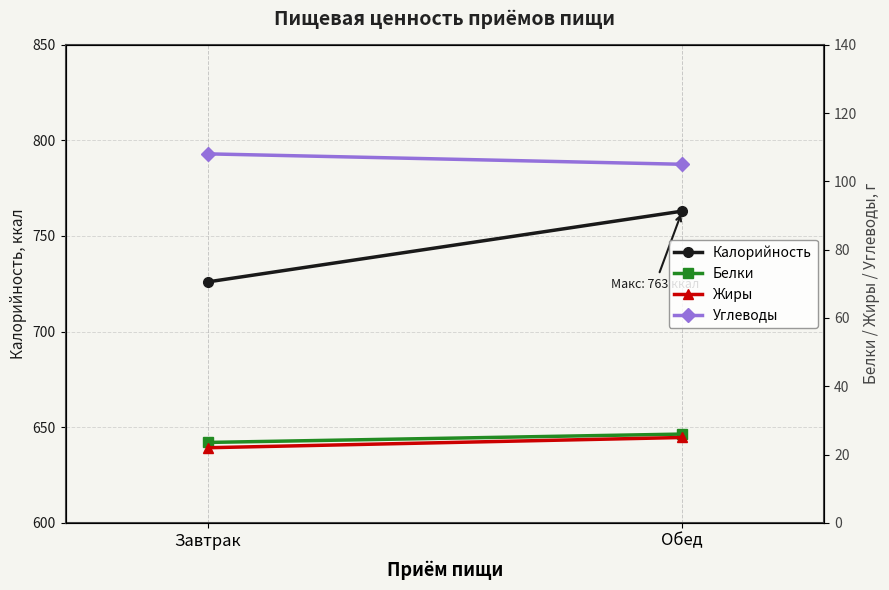

Reading left to right, transcribe all the data shown in this chart.

Калорийность: Завтрак=726.0	Обед=763.0
Белки: Завтрак=23.6	Обед=26.0
Жиры: Завтрак=22.0	Обед=25.0
Углеводы: Завтрак=108.0	Обед=105.0